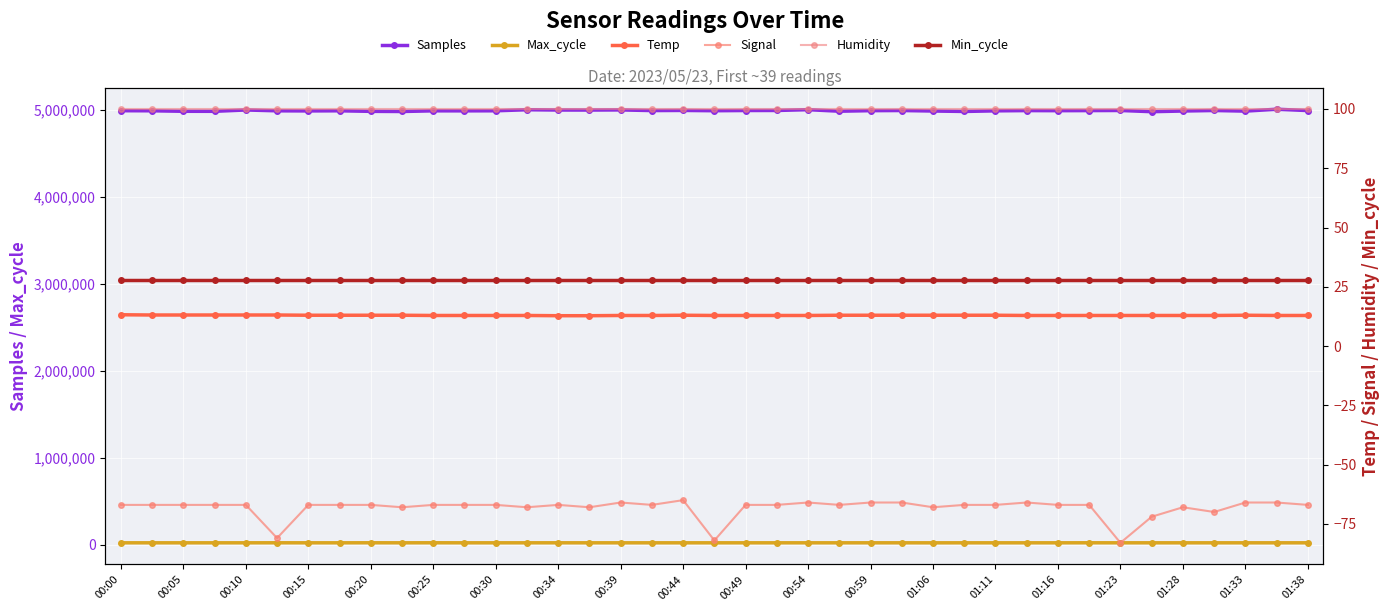

The value of Temp at 00:49 is 7.7. True or false?

False